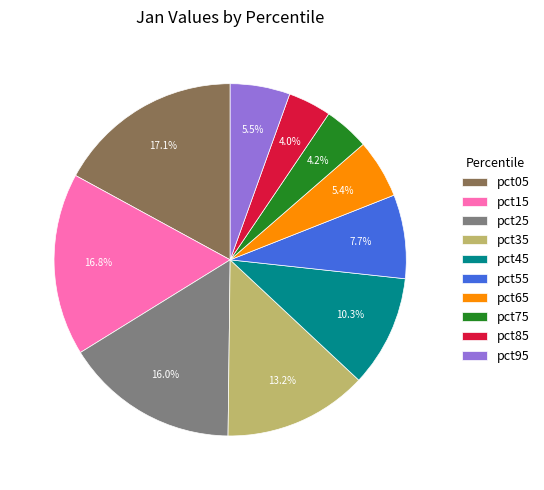

What percentage do pct55 and pct75 together represent?

11.9%